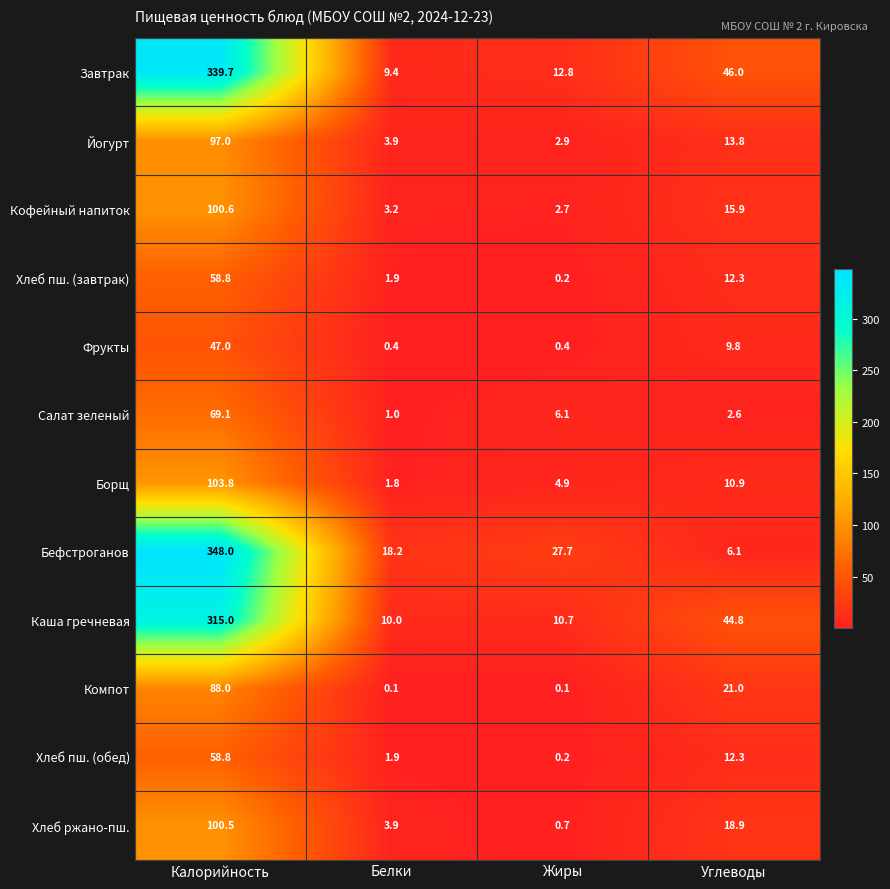

Where is Йогурт nearest to the value 49?

Углеводы